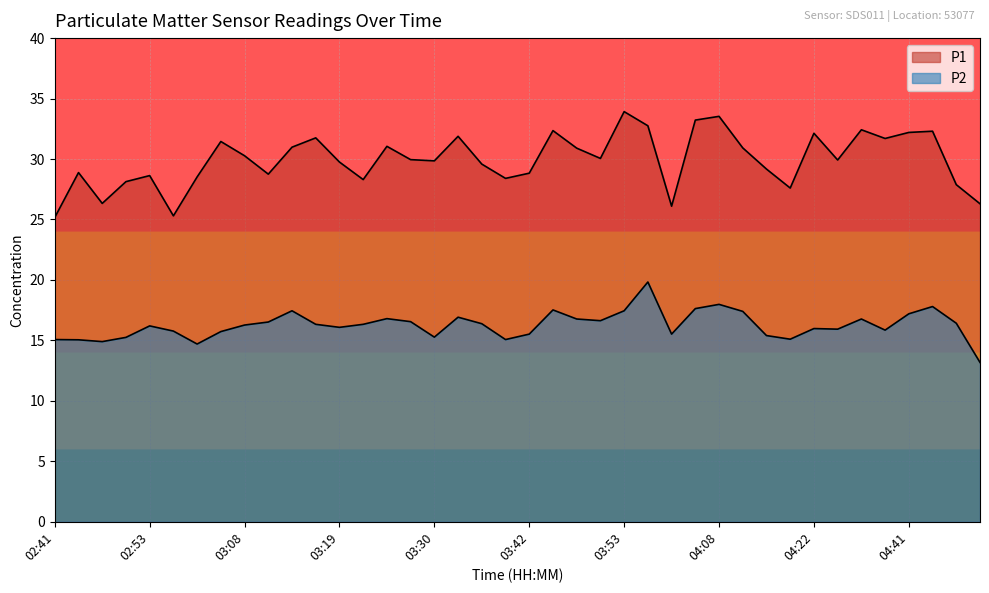

Reading right to left, extract all data points from this chart.

P1: 26.3	27.9	32.3	32.2	31.7	32.4	29.9	32.1	27.6	29.2	30.9	33.5	33.2	26.1	32.8	33.9	30.1	30.9	32.4	28.8	28.4	29.6	31.9	29.9	29.9	31.1	28.3	29.8	31.8	31.0	28.8	30.3	31.4	28.5	25.3	28.6	28.1	26.3	28.9	25.2
P2: 13.2	16.4	17.8	17.2	15.8	16.8	15.9	16.0	15.1	15.4	17.4	18.0	17.6	15.5	19.8	17.4	16.6	16.8	17.5	15.5	15.1	16.4	16.9	15.3	16.6	16.8	16.3	16.1	16.3	17.4	16.5	16.3	15.7	14.7	15.8	16.2	15.2	14.9	15.1	15.1